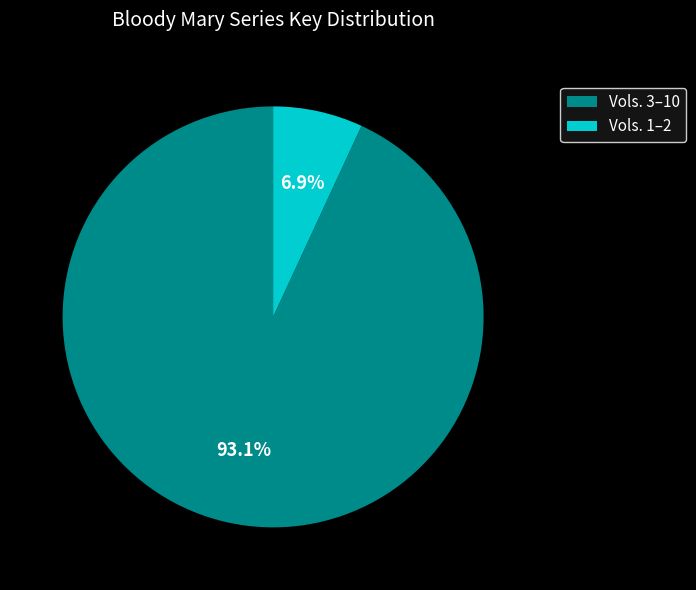

Do Vols. 3–10 and Vols. 1–2 together represent more than half of the pie?

Yes